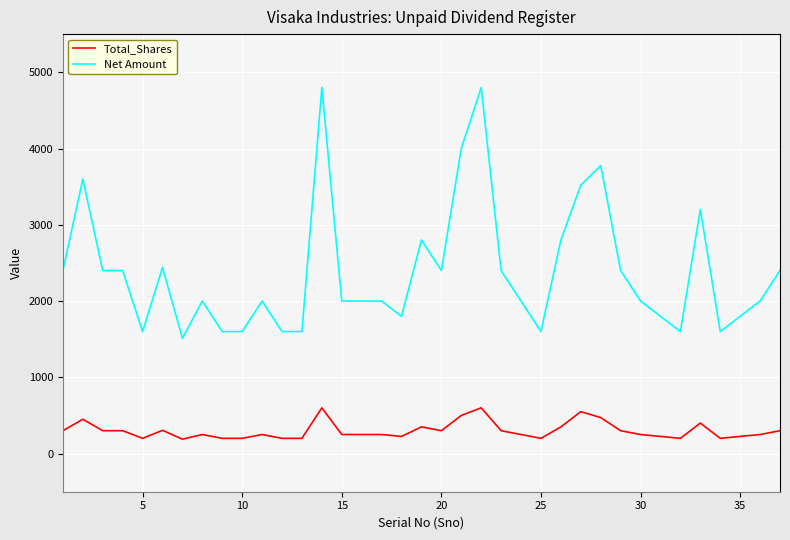

List the series in order of their overall mean, lowest first.

Total_Shares, Net Amount